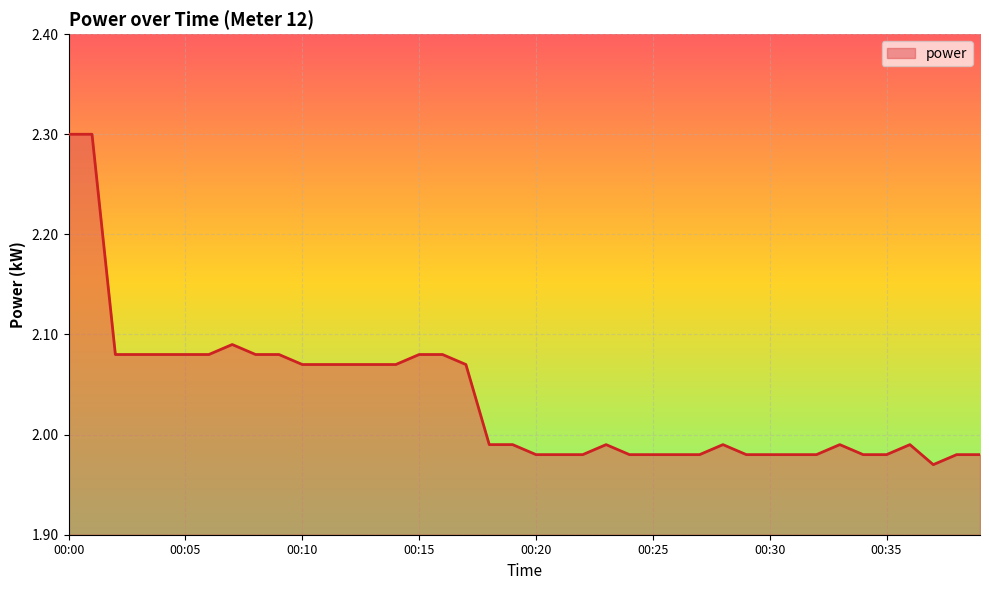

What is the difference between the second highest and minimum values?

0.3